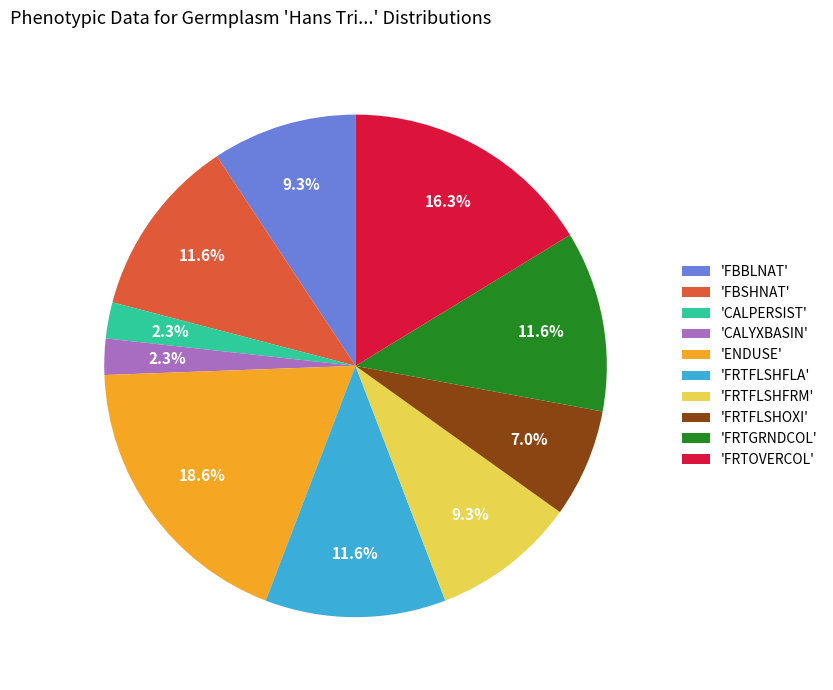

Approximately how many times larger is the value at 'FRTFLSHOXI' compared to 'ENDUSE'?

0.4